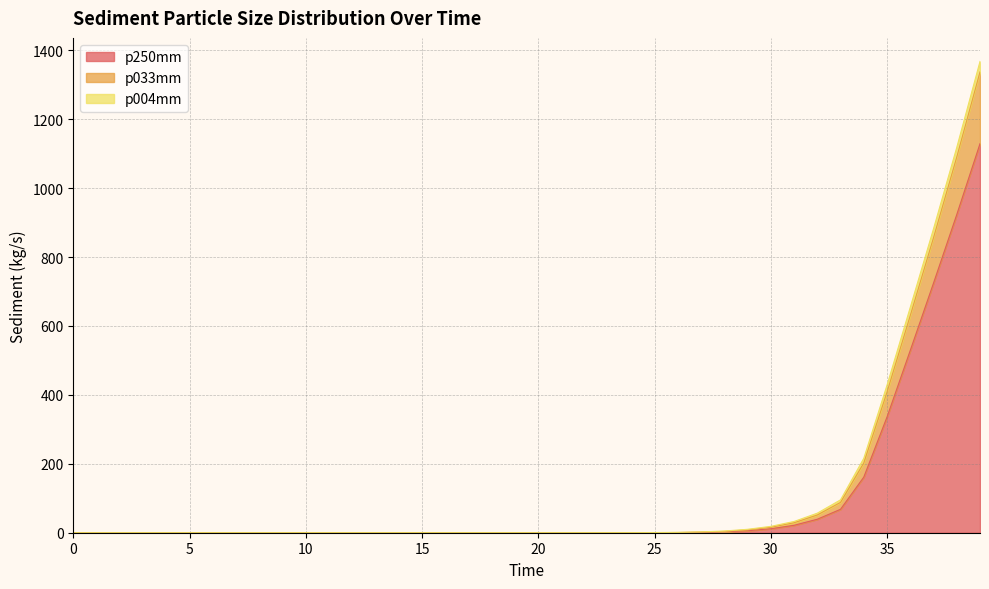

At which category does the chart reach its peak across all series?

39.0